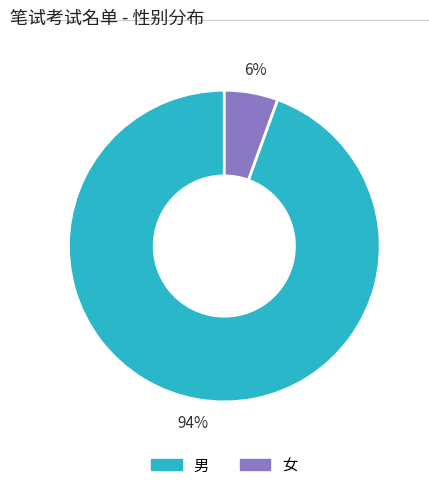

Which category accounts for the majority?

男